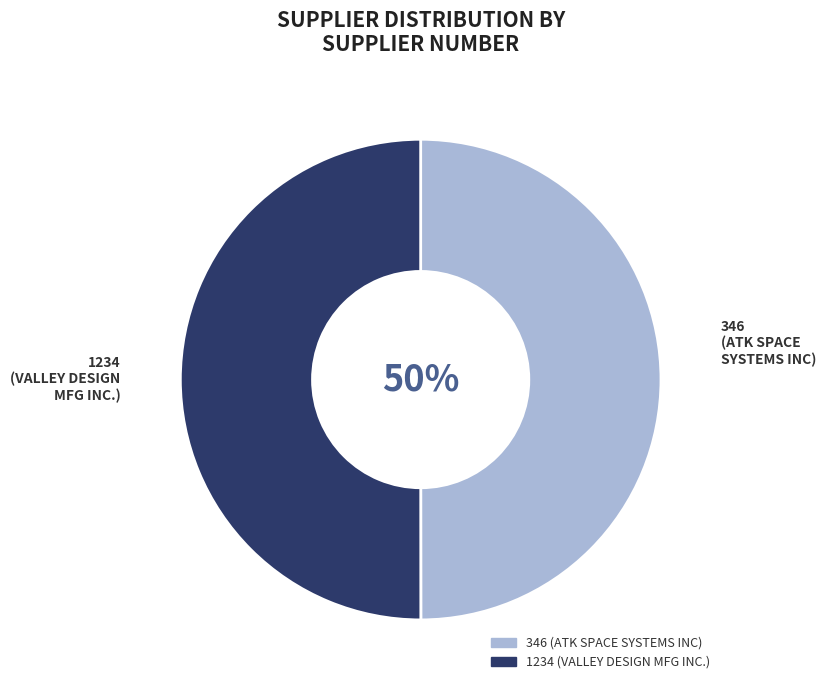

Combined, do 346 and 1234 account for over 50%?

Yes